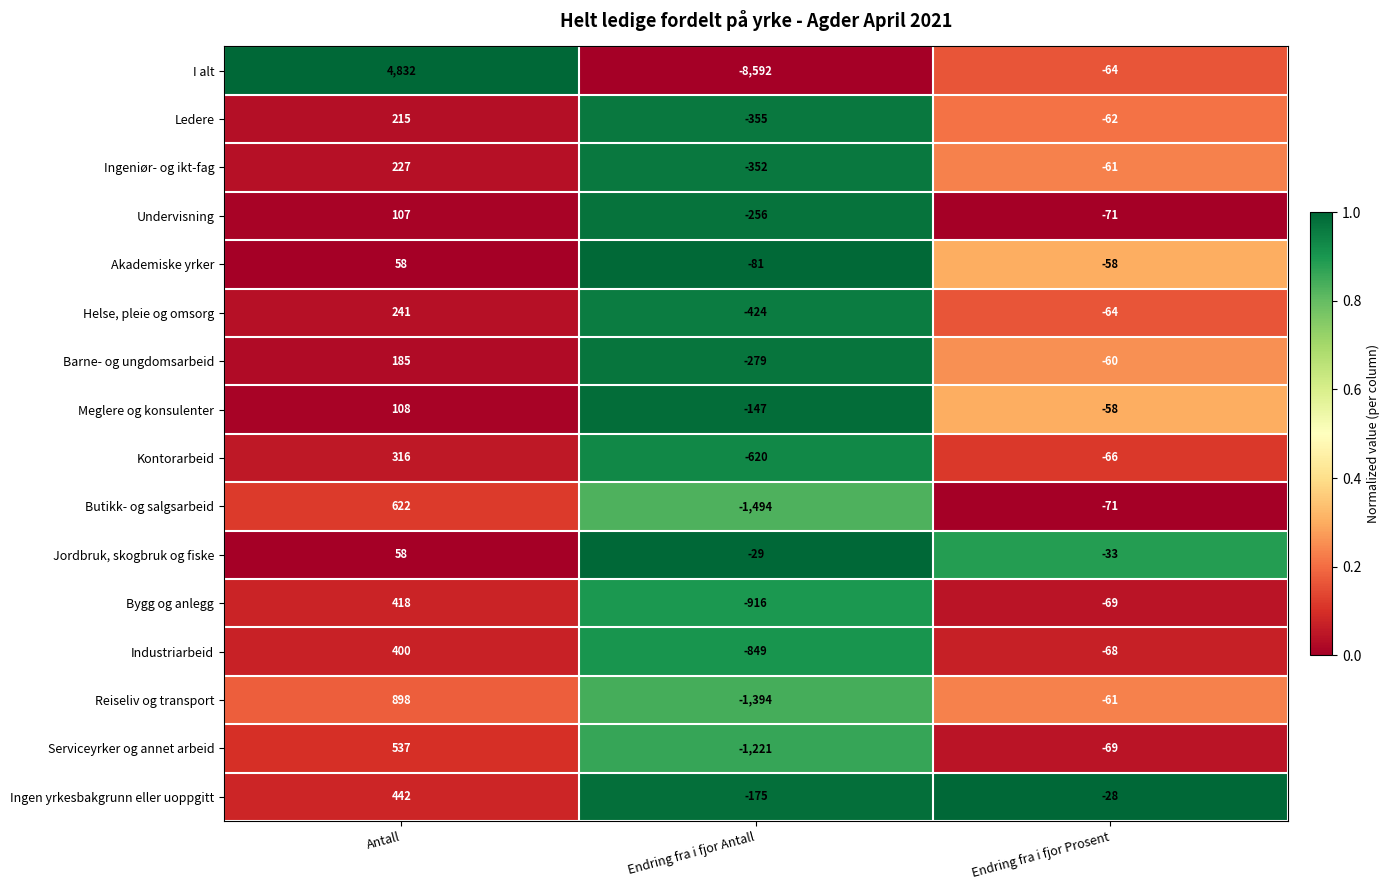

Which series has the largest range (max minus min)?

I alt